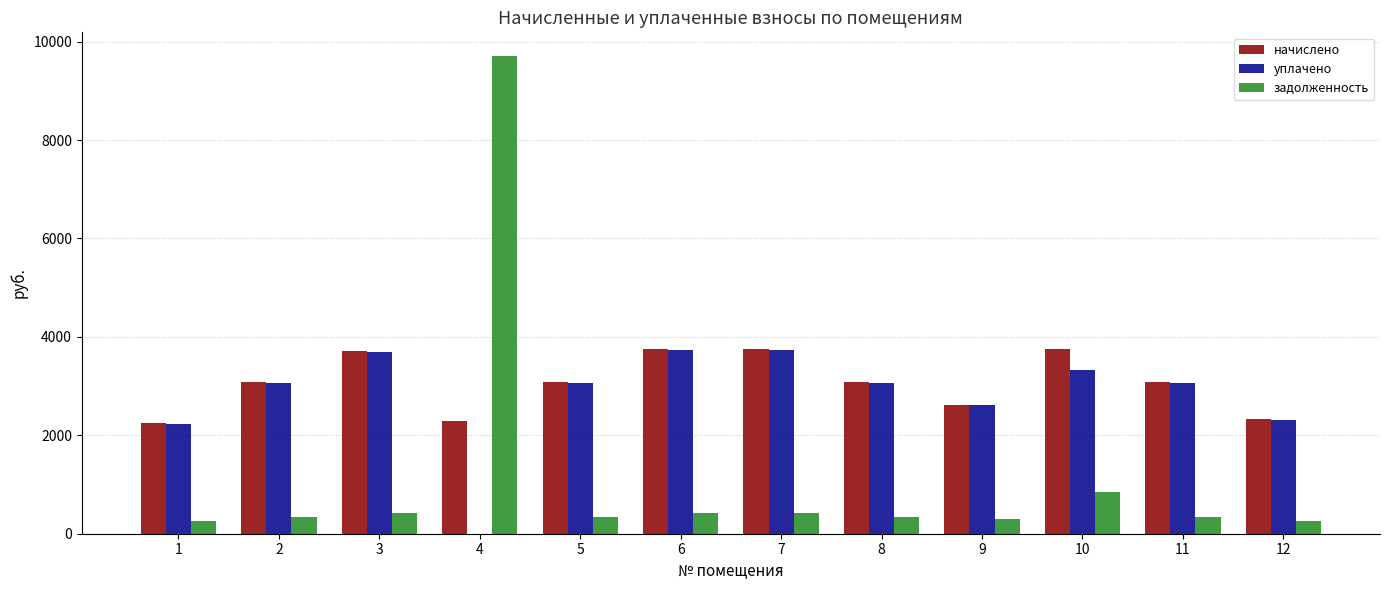

True or false: уплачено has a value of 3070.2 at 11.

True